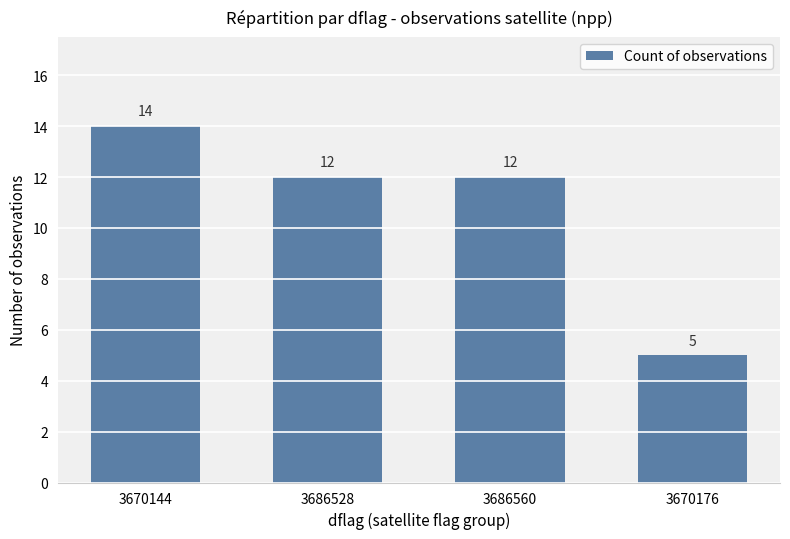

Is it true that the value at 3686528 is 12?

True